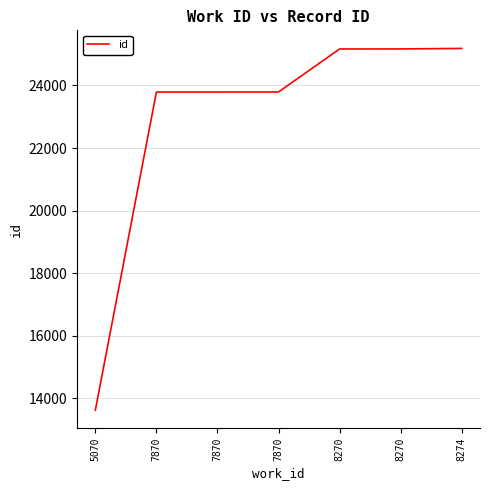

Rank the categories by value from lowest to highest.

5070, 7870, 7870, 7870, 8270, 8270, 8274